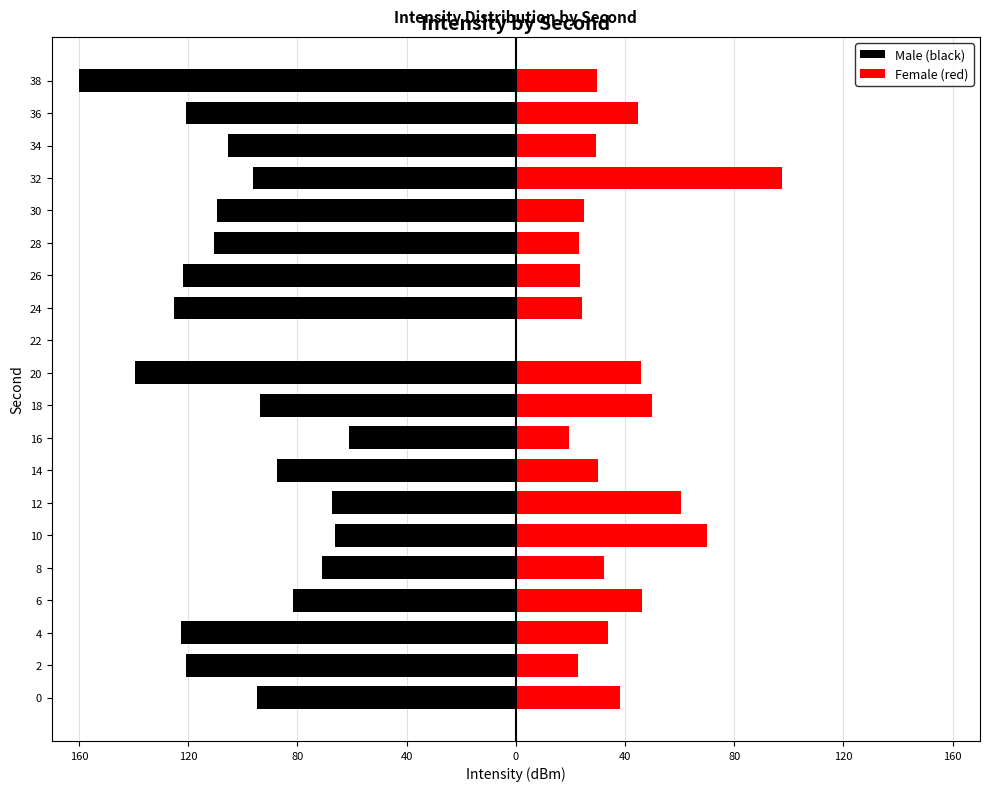

Which series has the widest spread of values?

Male (black)